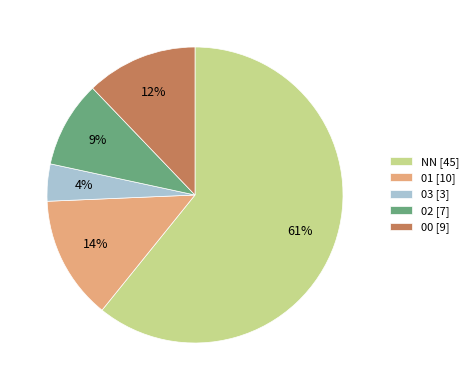

Is NN the majority of the pie?

Yes